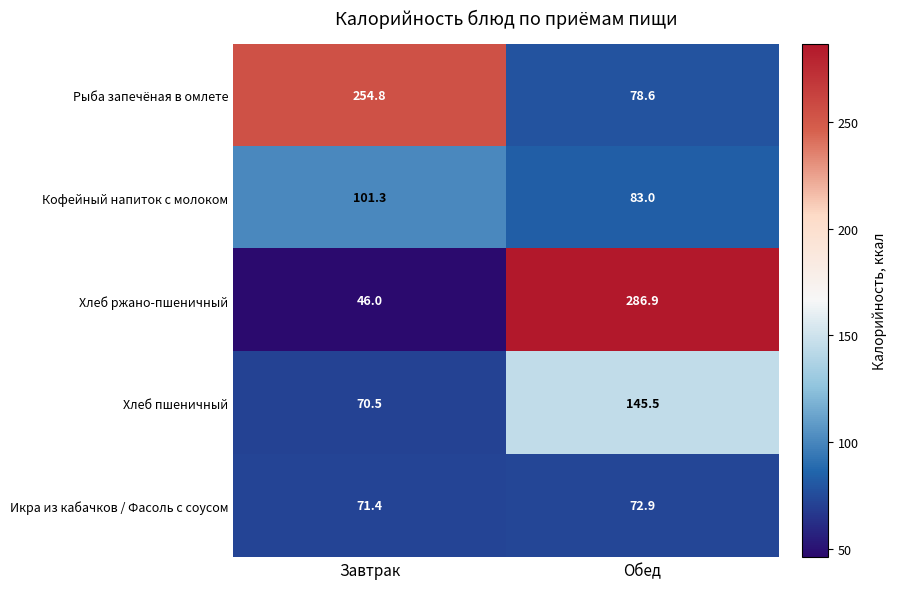

Where does the Хлеб пшеничный series first go above 145?

Обед